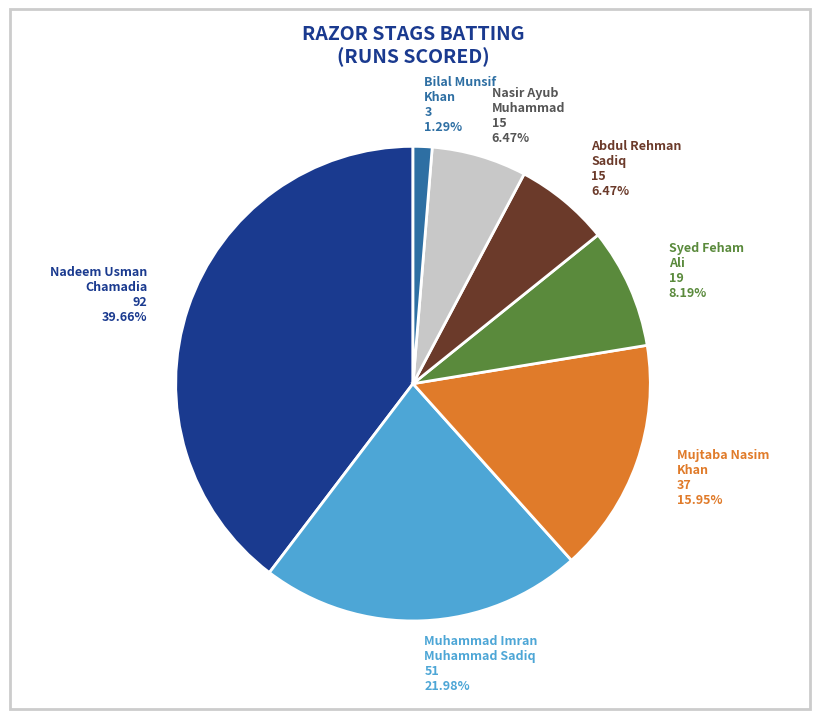

How many slices are in this pie chart?

7